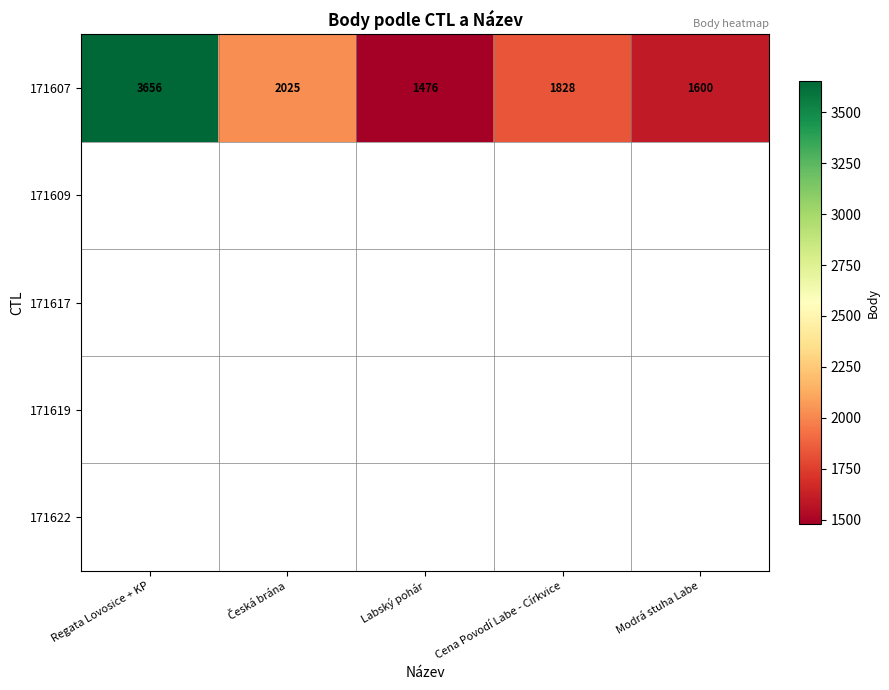

How many categories are shown in the chart?

5